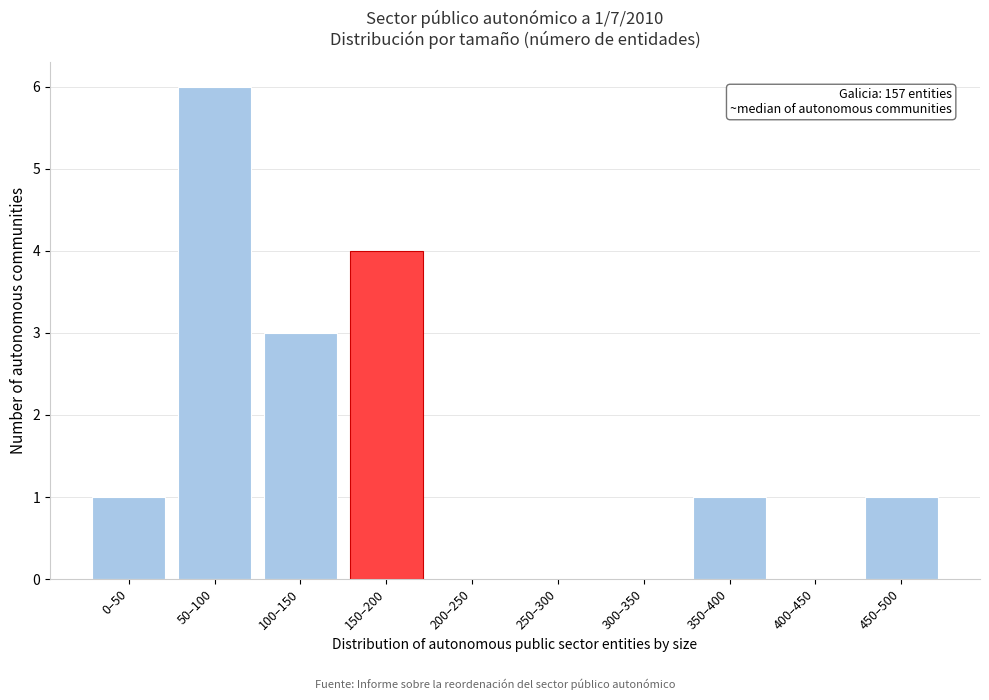

Reading left to right, what are all the values shown in this chart?

0–50=1	50–100=6	100–150=3	150–200=4	200–250=0	250–300=0	300–350=0	350–400=1	400–450=0	450–500=1